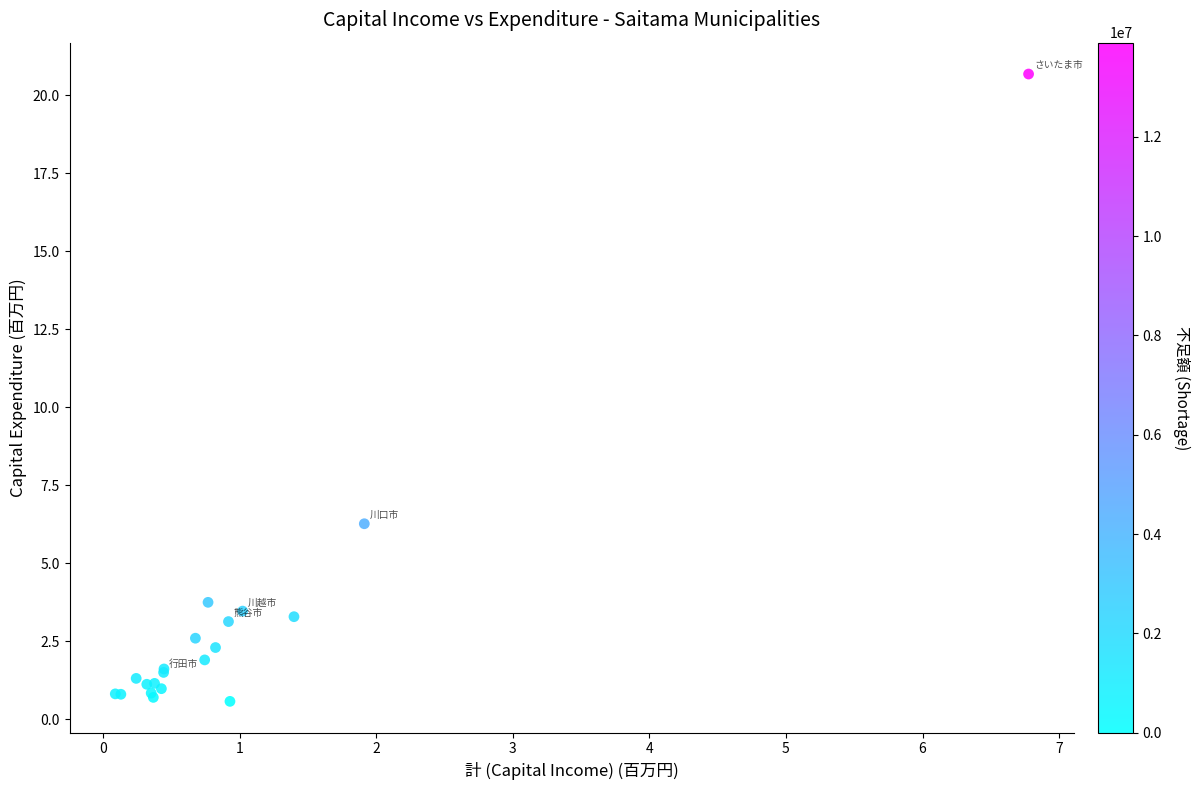

What Y value in the scatter plot is closest to 10?

6.3